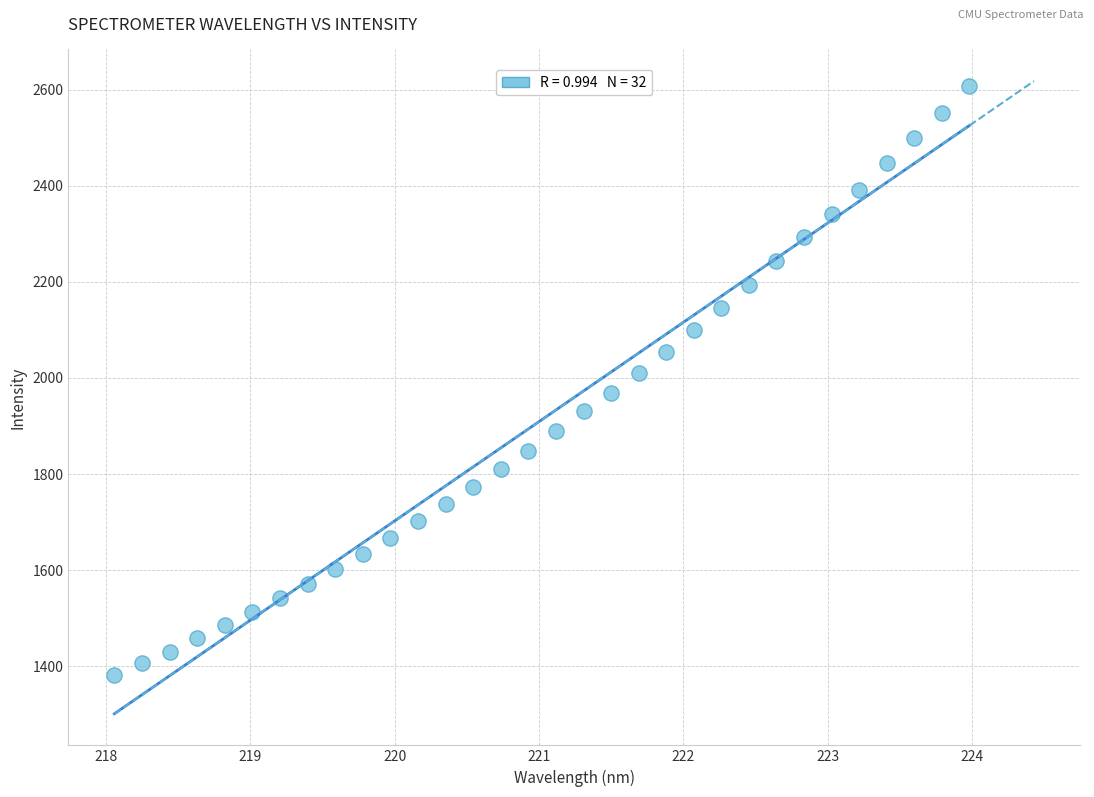

What is the range of X values (max minus min)?

5.9